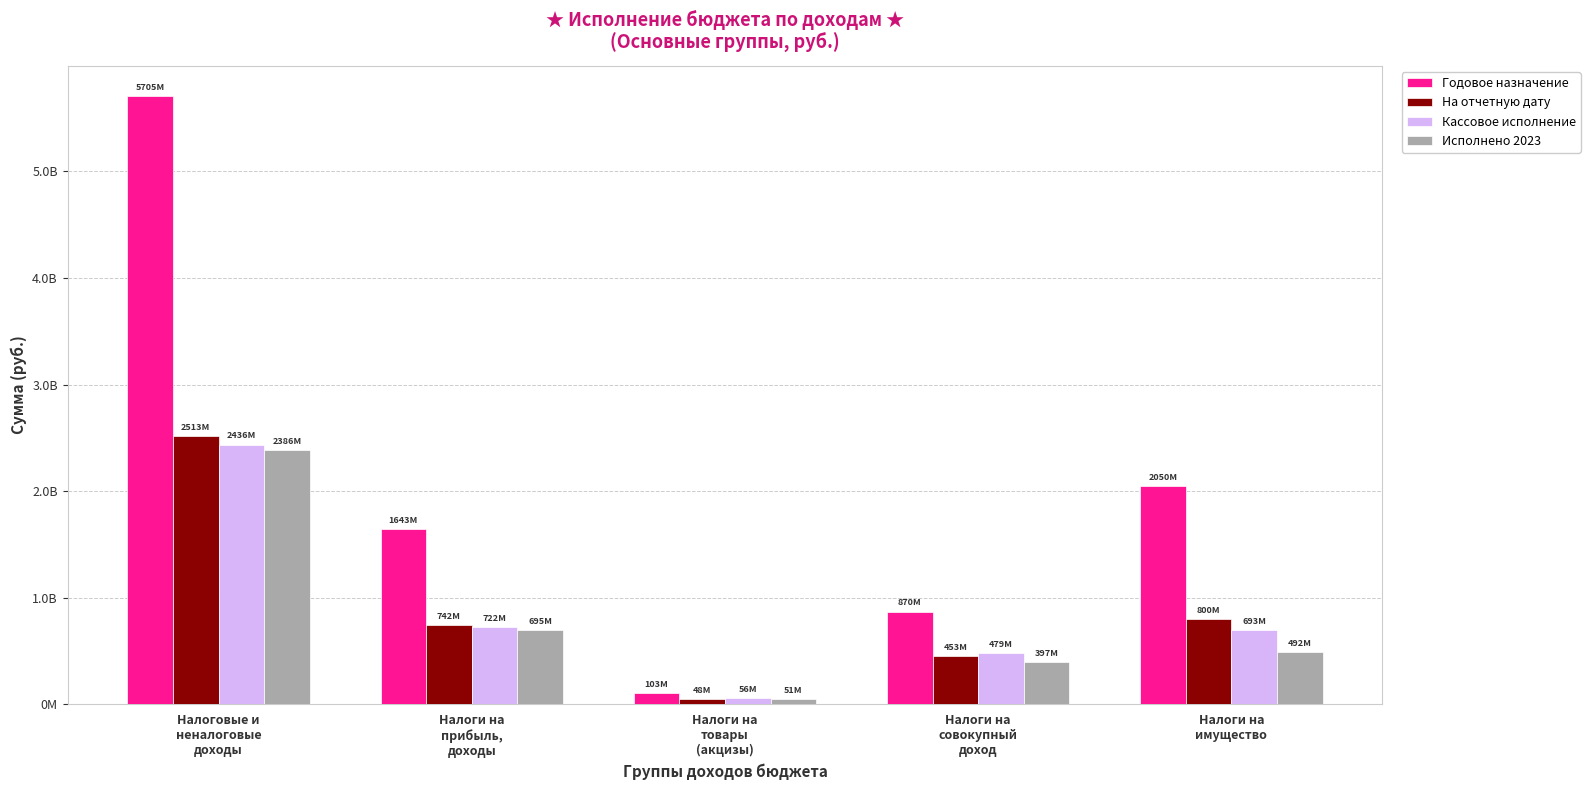

Which series has the largest range (max minus min)?

Годовое назначение